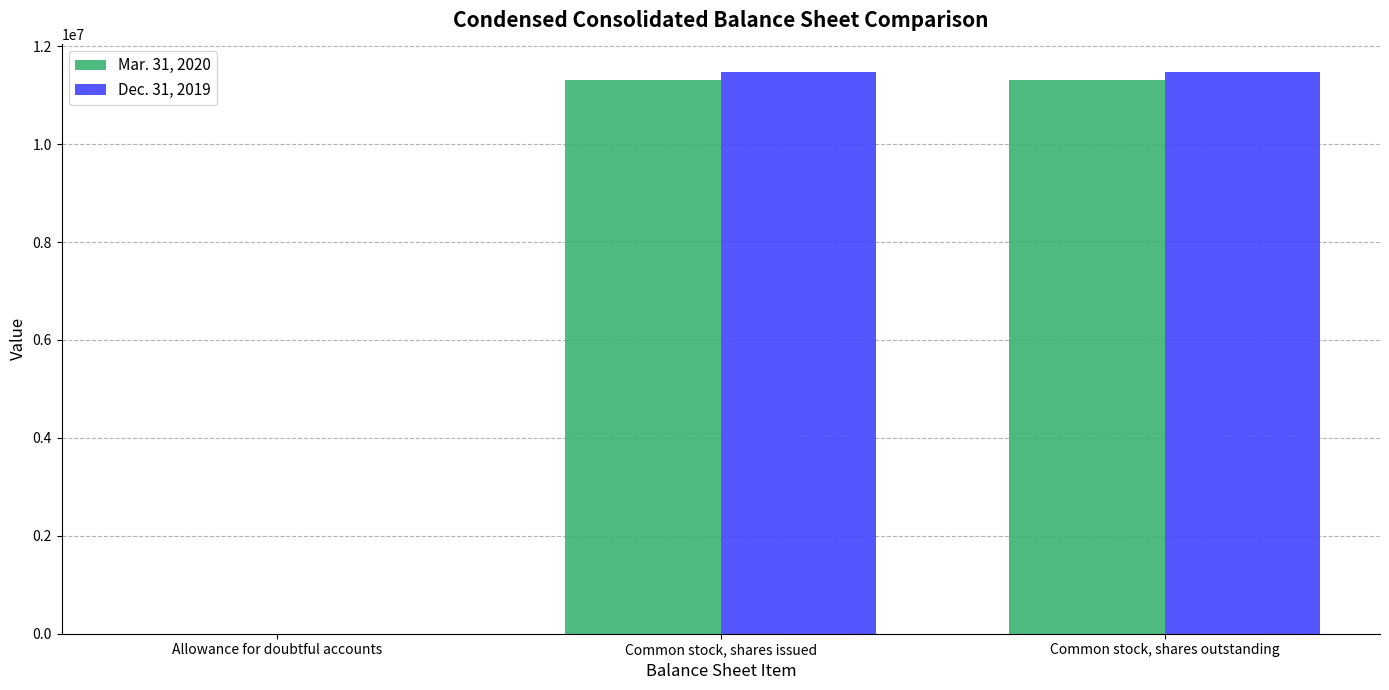

What is the greatest value displayed?

11479000